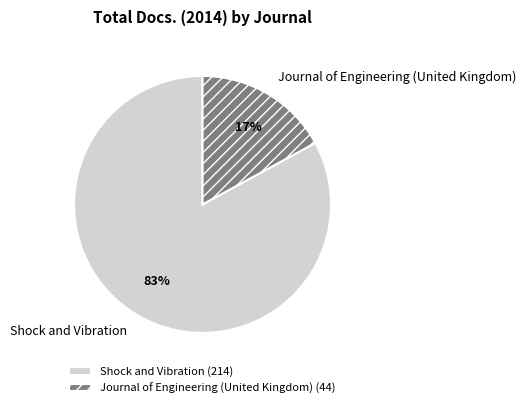

What percentage is the Shock and Vibration slice, to the nearest percent?

83%